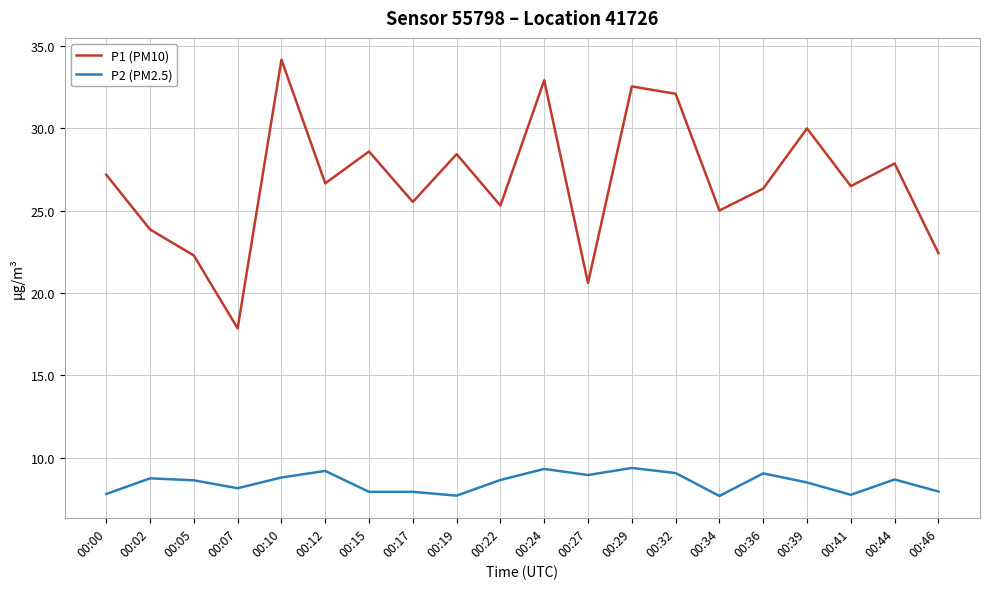

Rank the series at 00:46 from highest to lowest value.

P1 (PM10), P2 (PM2.5)